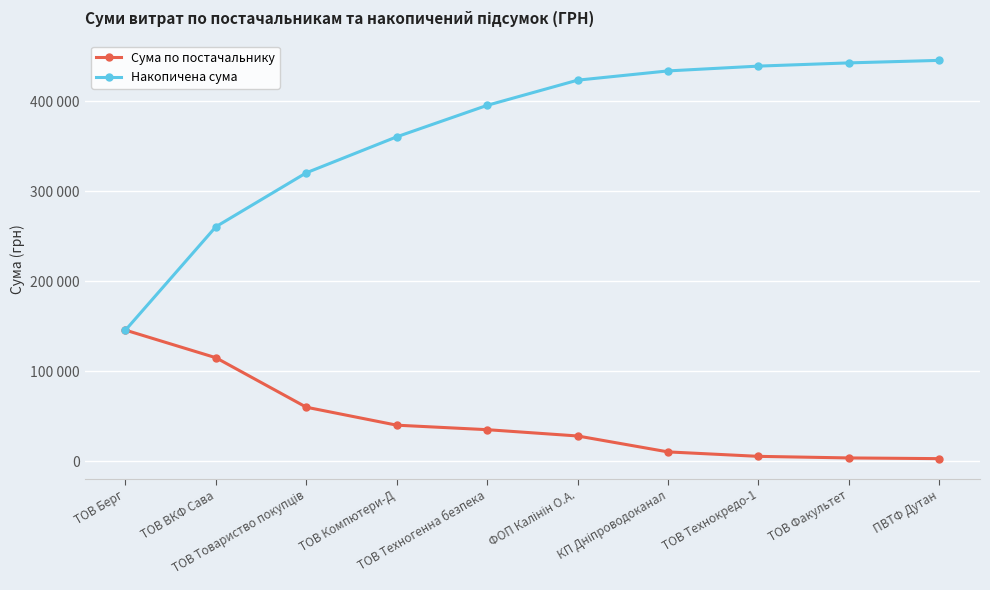

What is the value of the Сума по постачальнику point at the 1st from the left?

145693.0